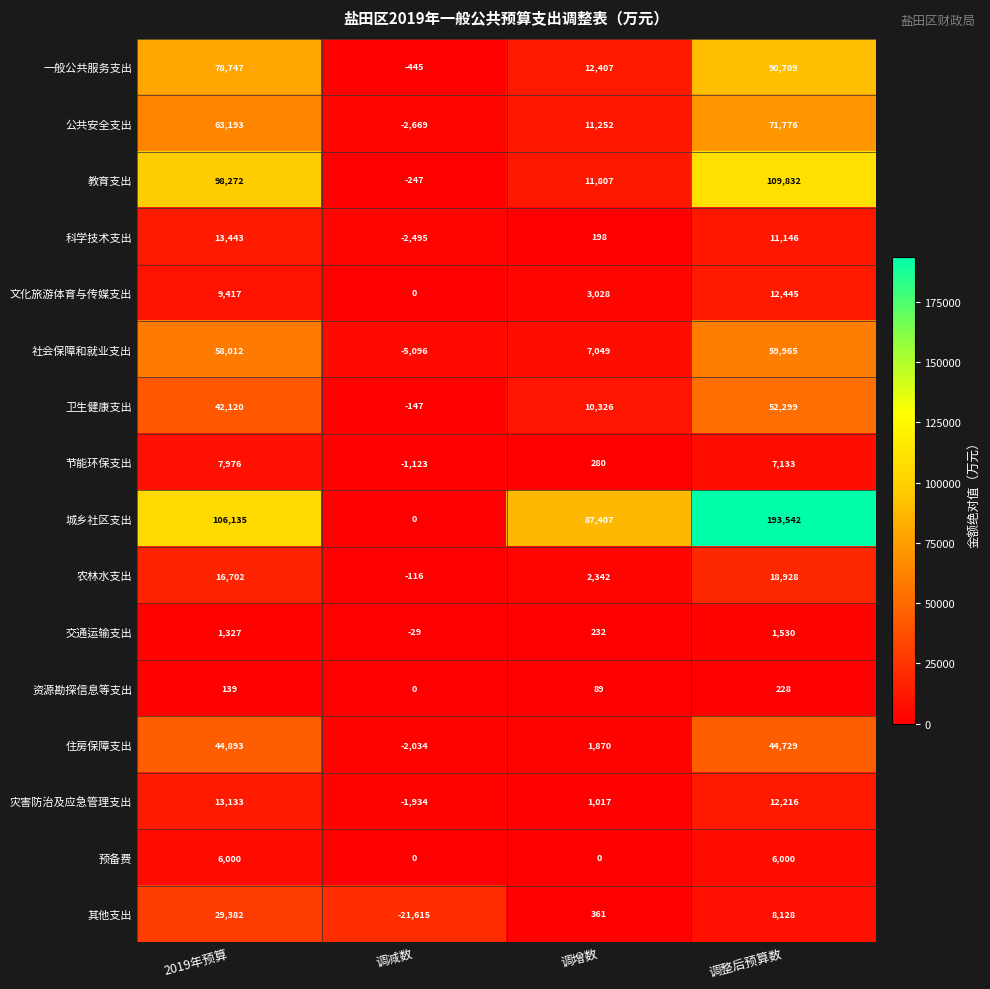

How many values in 交通运输支出 are below zero?

1